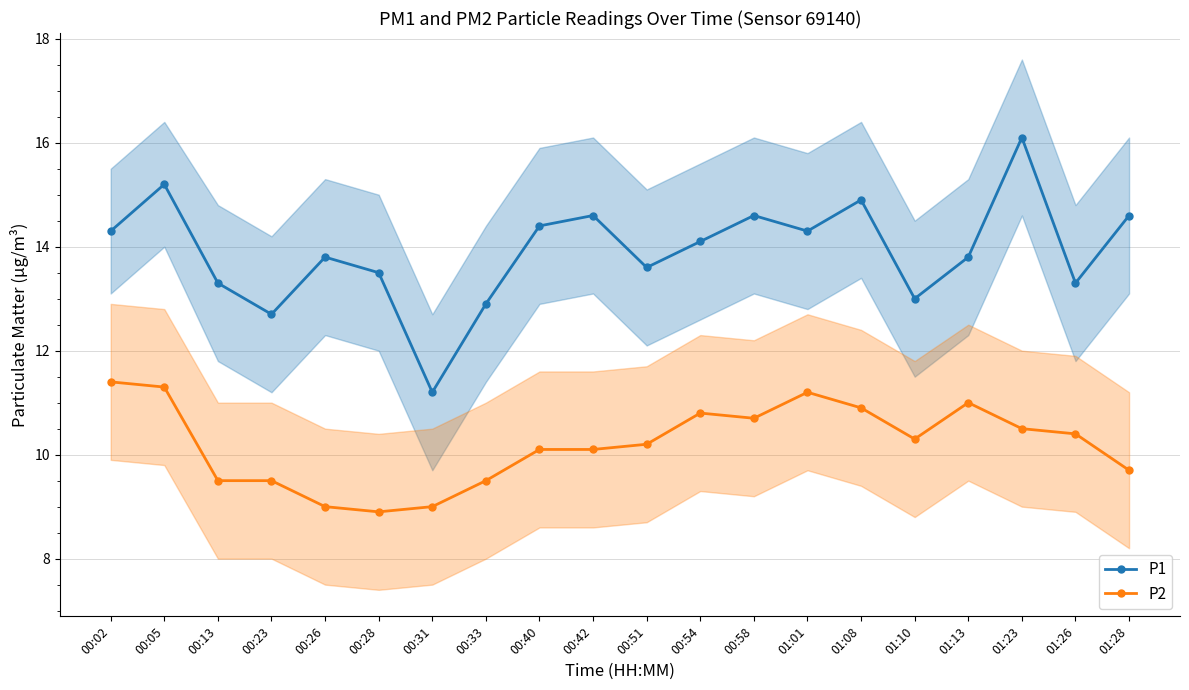

Where does the P2 series first go above 10?

00:02